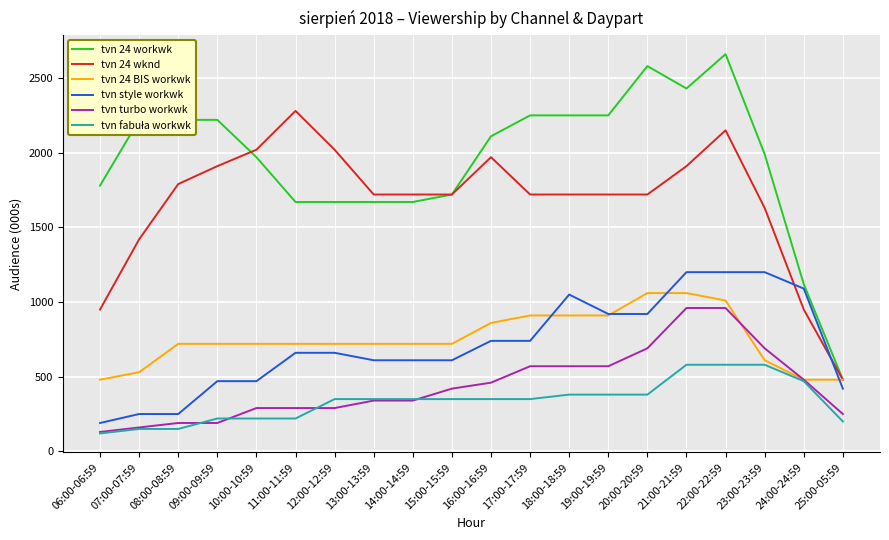

What is the approximate value of tvn 24 BIS workwk at 10:00-10:59?

720